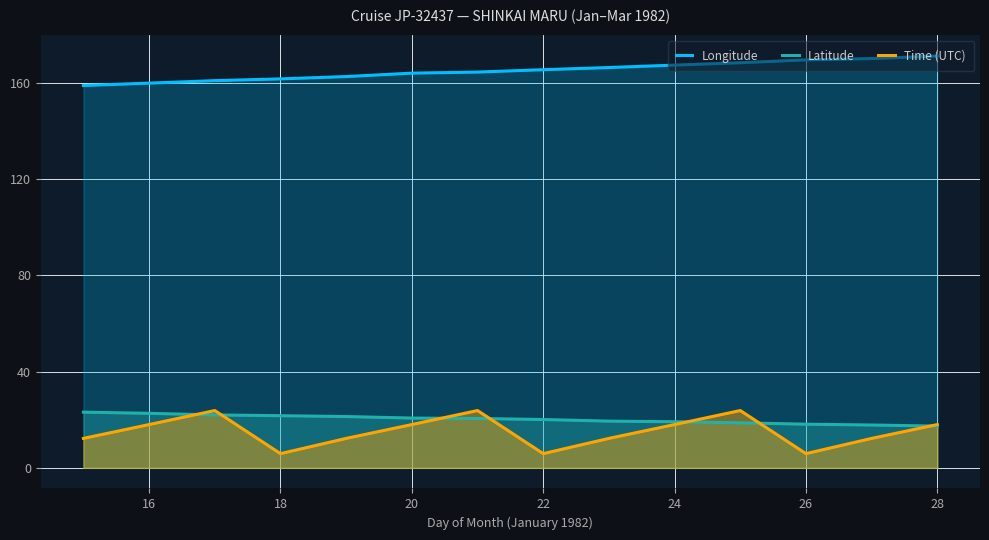

True or false: Latitude and Longitude intersect in this chart.

False